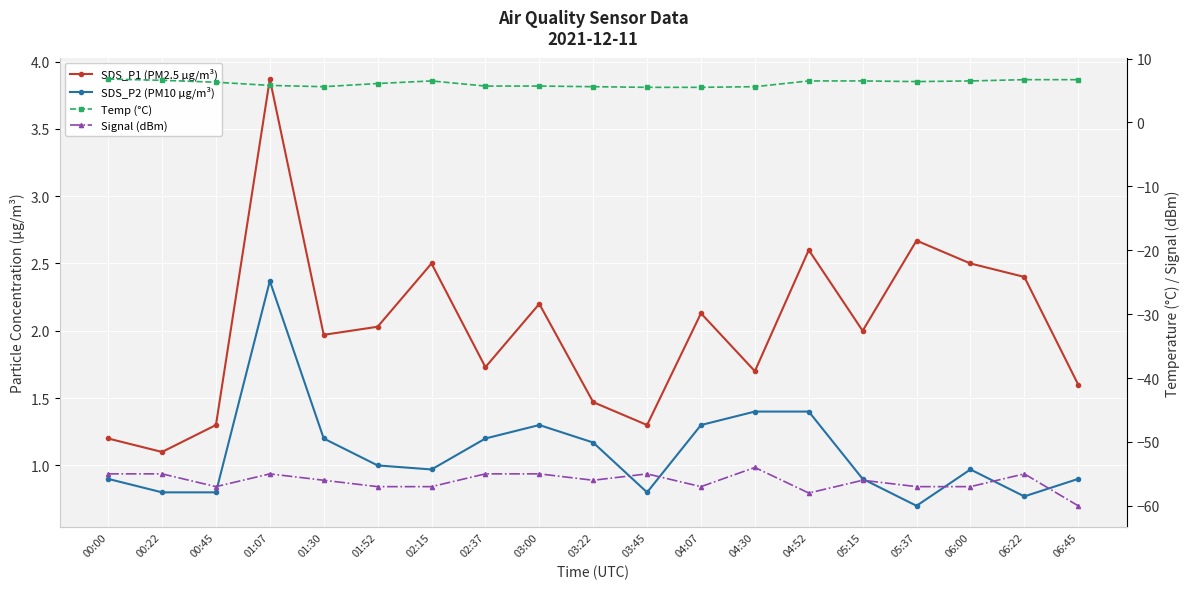

How many values in the Temp (°C) series are below 6?

8